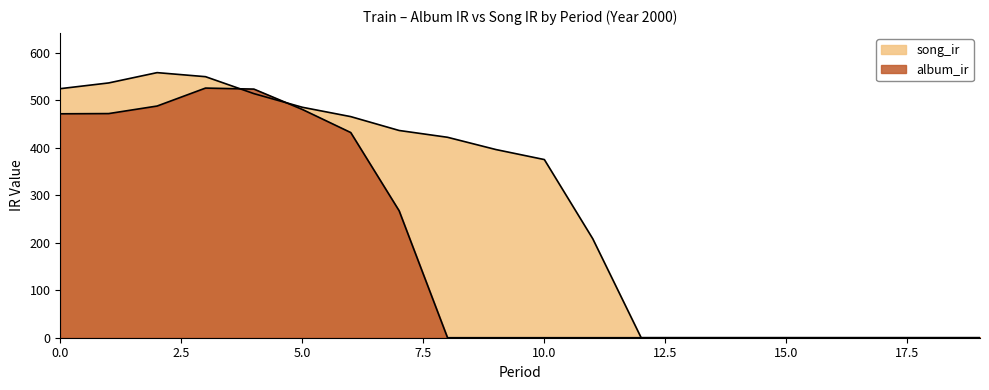

How many distinct data groups are displayed?

2